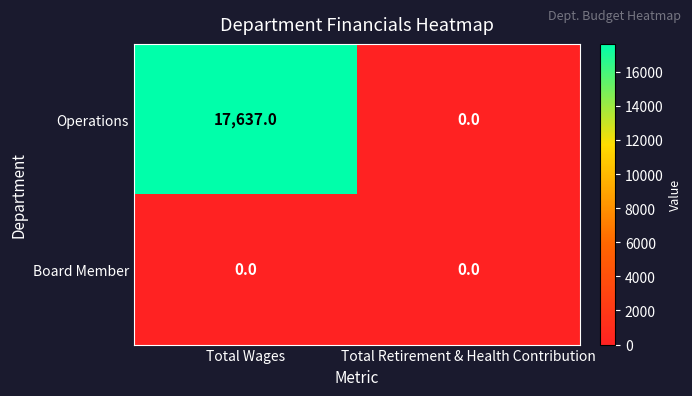

Which series has the largest range (max minus min)?

Operations